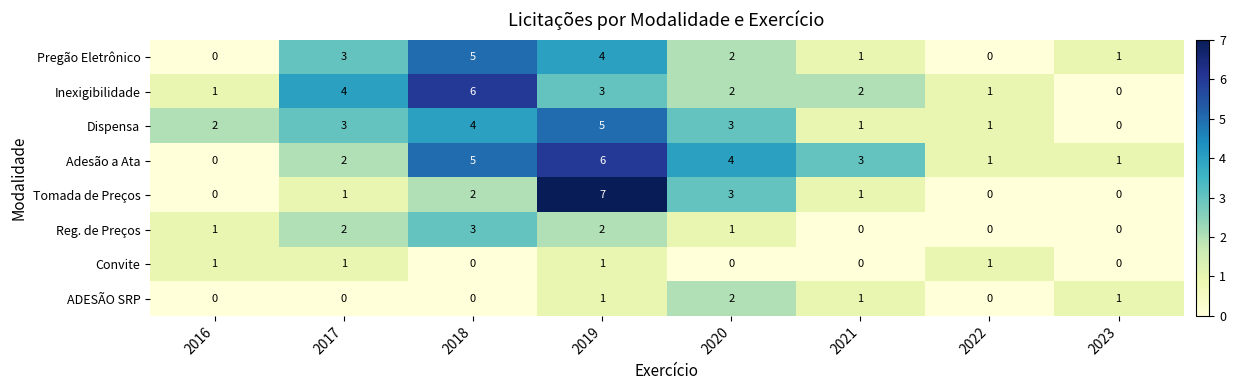

True or false: Pregão Eletrônico has a value of 5 at 2018.

True